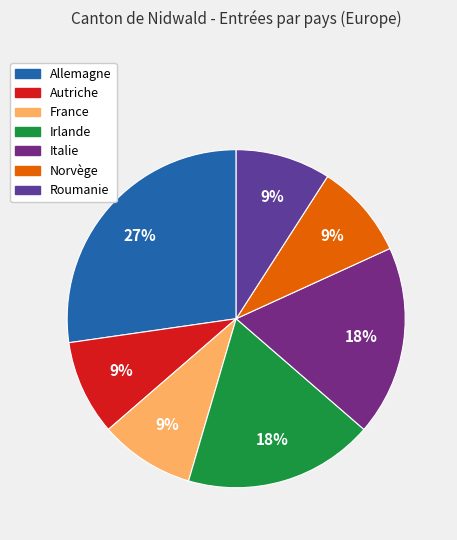

To the nearest percent, what percentage of the pie is Italie?

18%